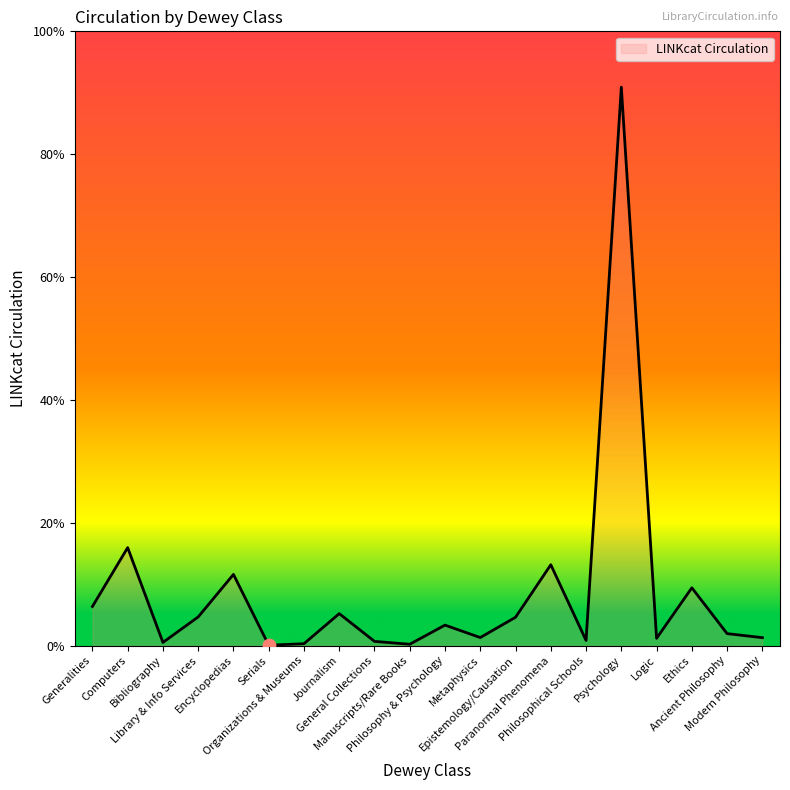

Does the chart have visible grid lines?

No